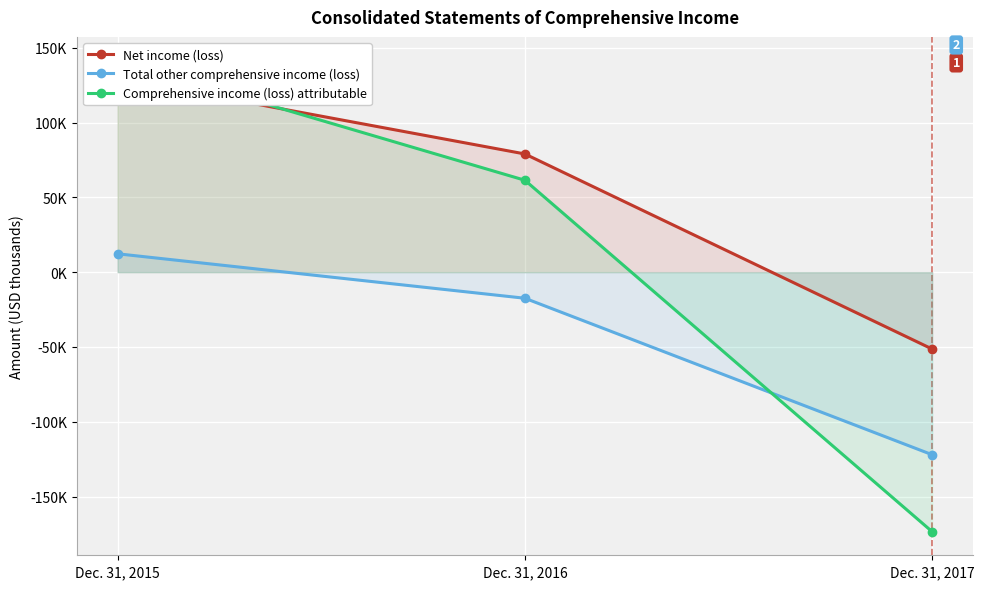

What are all the series names shown in the legend?

Net income (loss), Total other comprehensive income (loss), Comprehensive income (loss) attributable